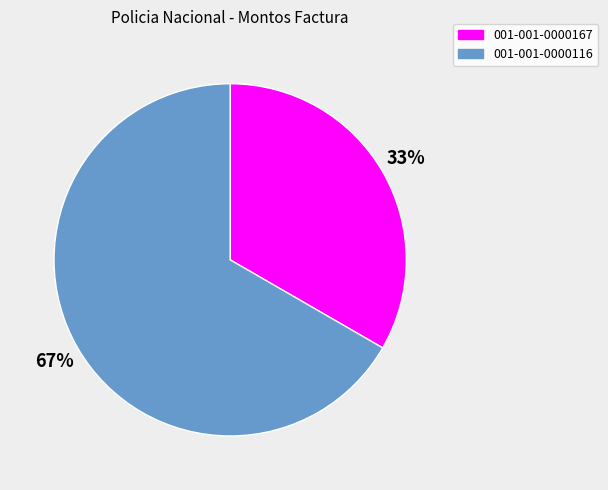

Does 001-001-0000167 represent more than half of the total?

No